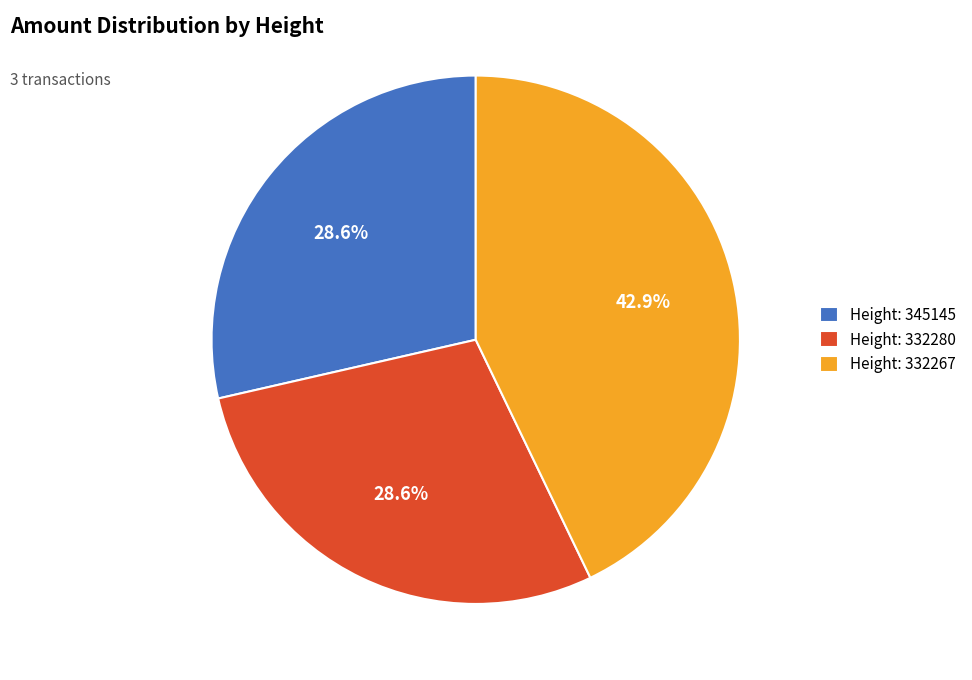

How many segments does this pie chart have?

3